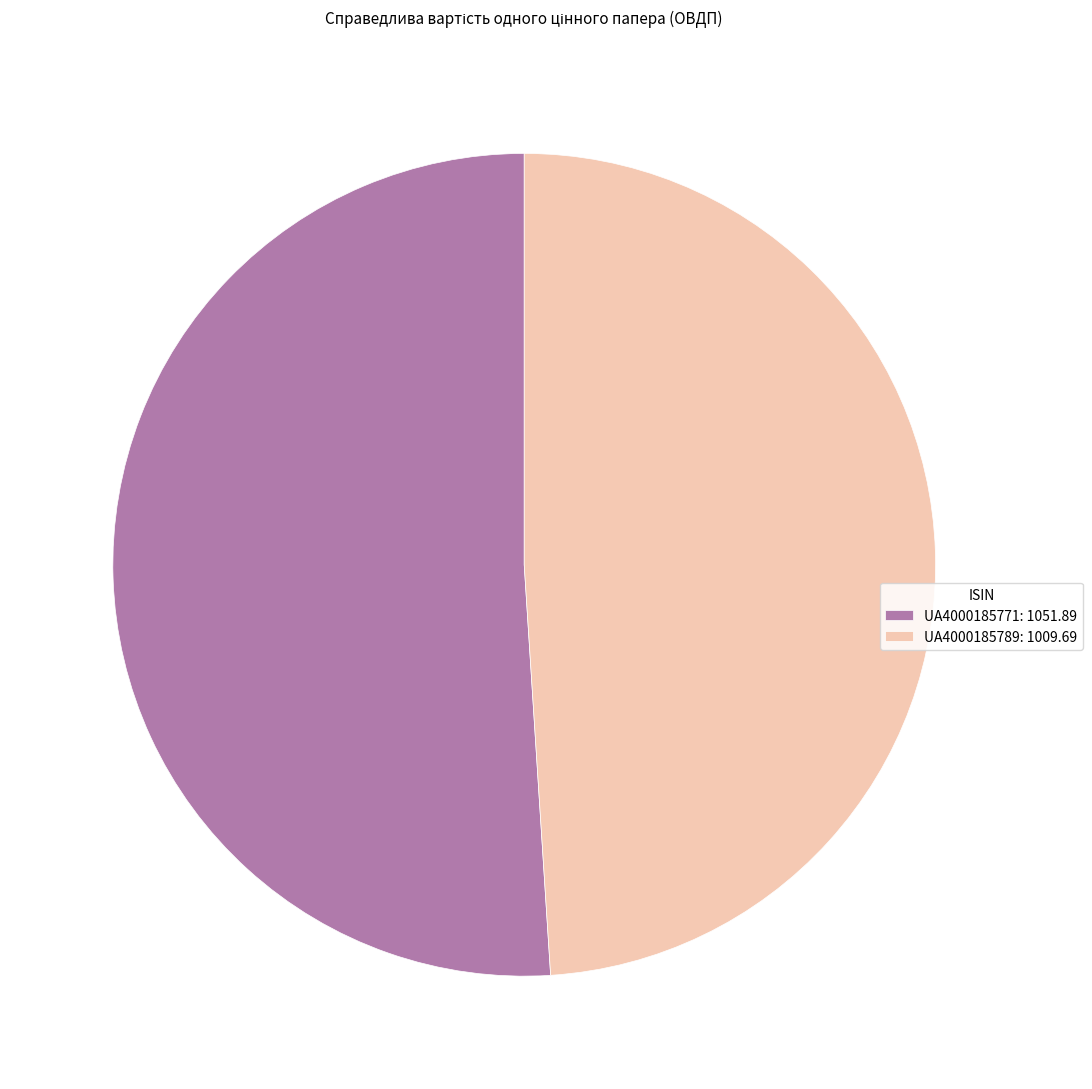

Which category has the smallest portion of the pie?

UA4000185789